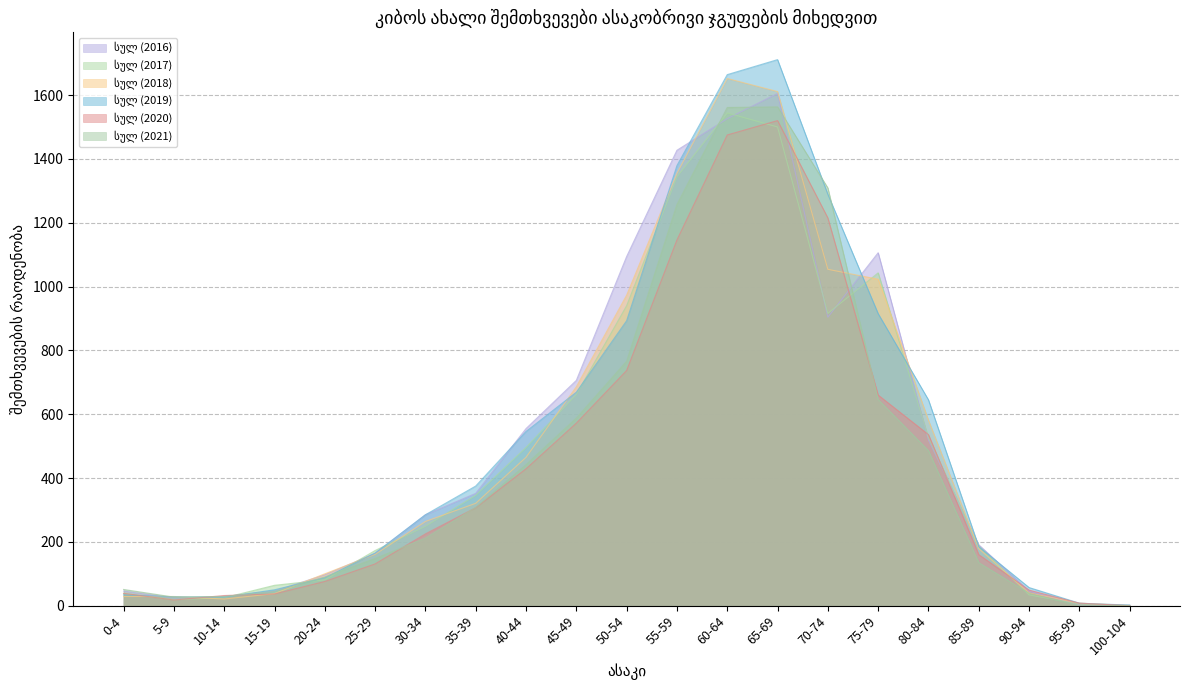

True or false: სულ (2018) has a value of 11 at 10-14.

False